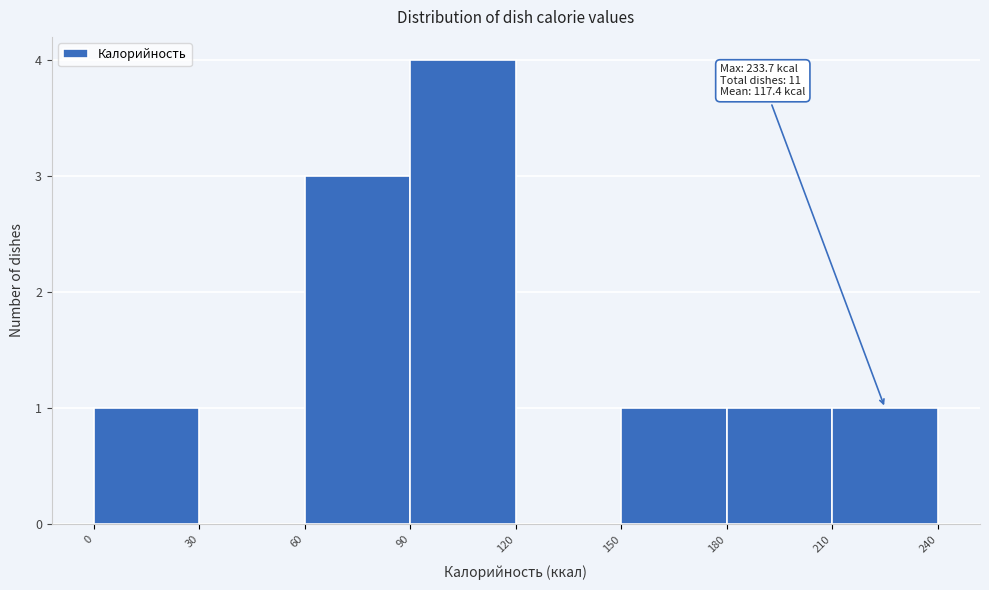

Over which range of the x-axis is the bar tallest?

90 to 120